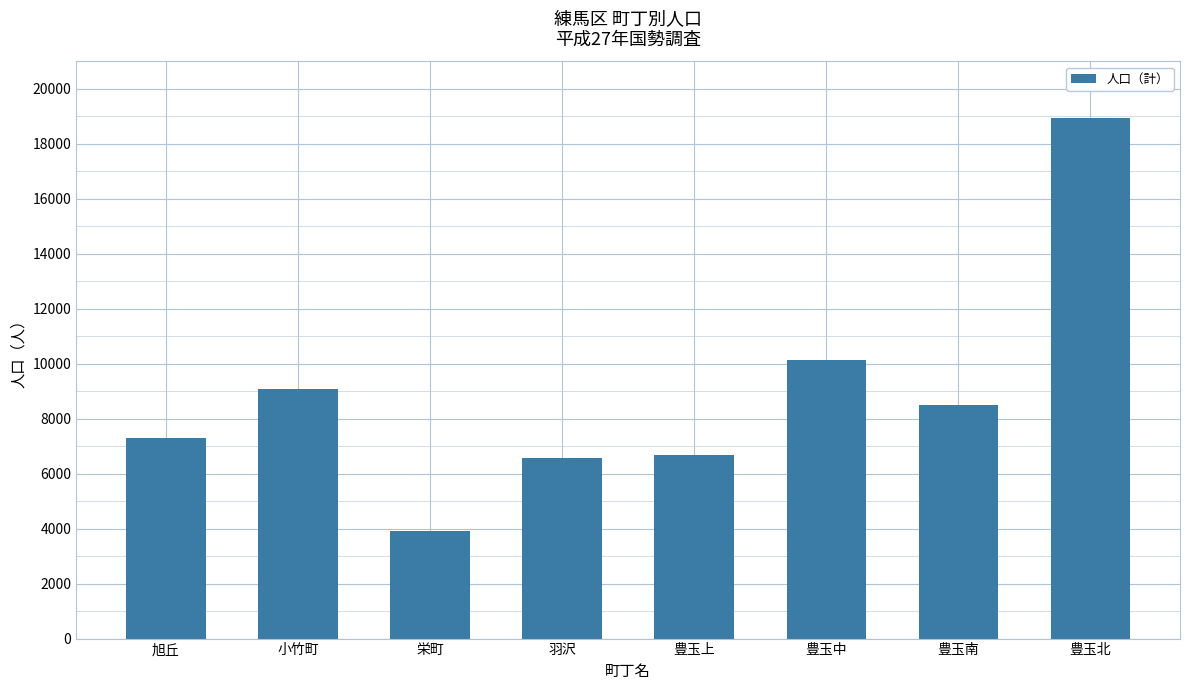

Reading right to left, extract all data points from this chart.

18946	8494	10128	6672	6580	3919	9084	7299